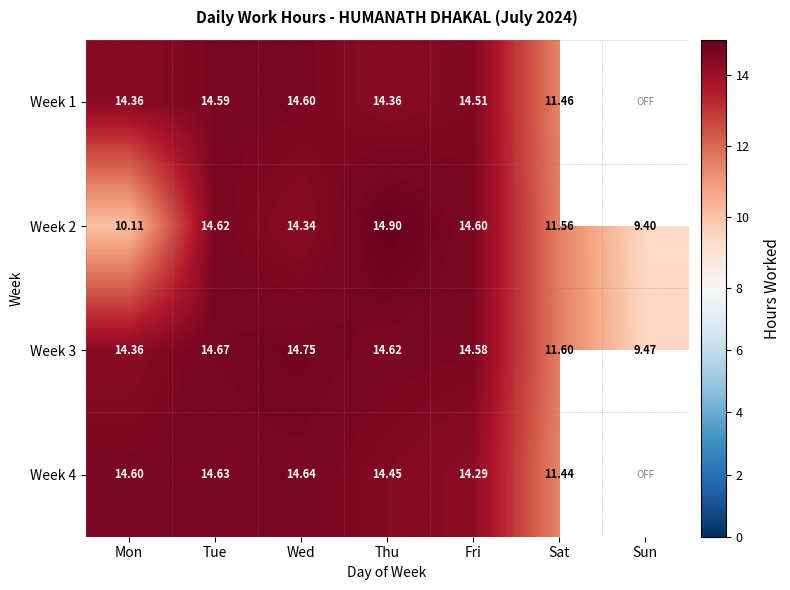

What is the maximum value for Week 2?

14.9